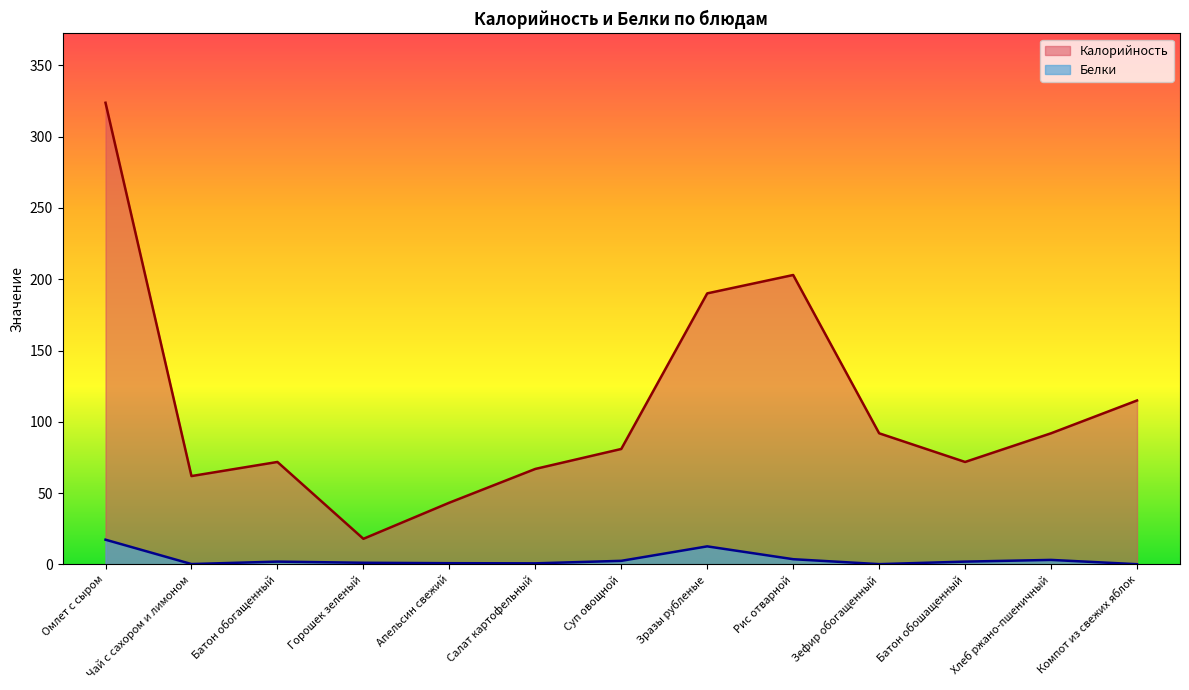

Which category has the highest value in the Калорийность series?

Омлет с сыром